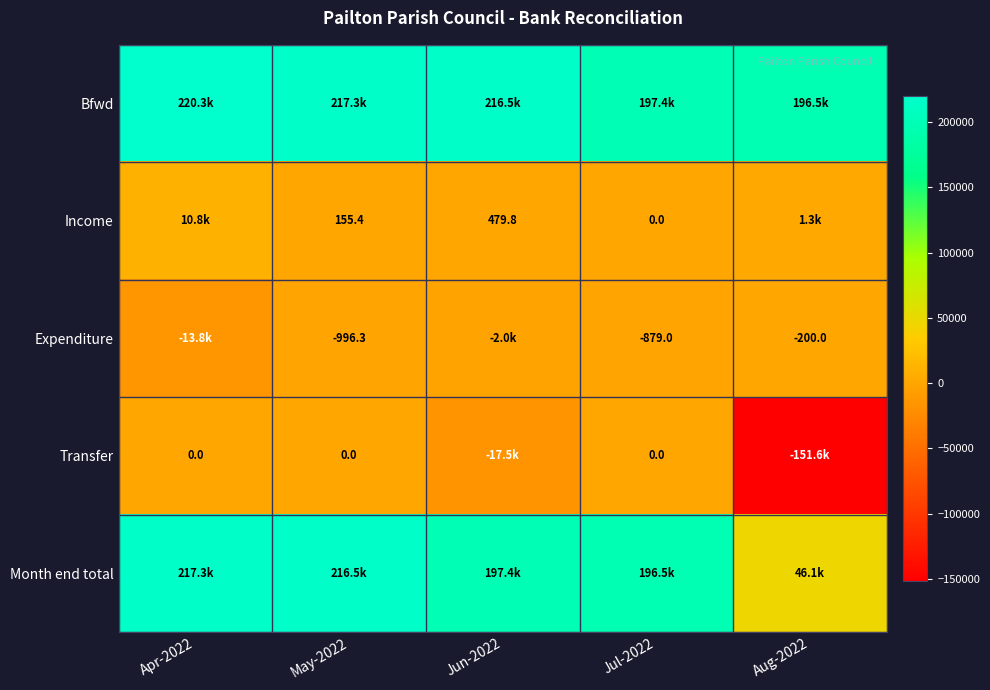

Is the value of Income at May-2022 greater than the value of Expenditure at May-2022?

Yes